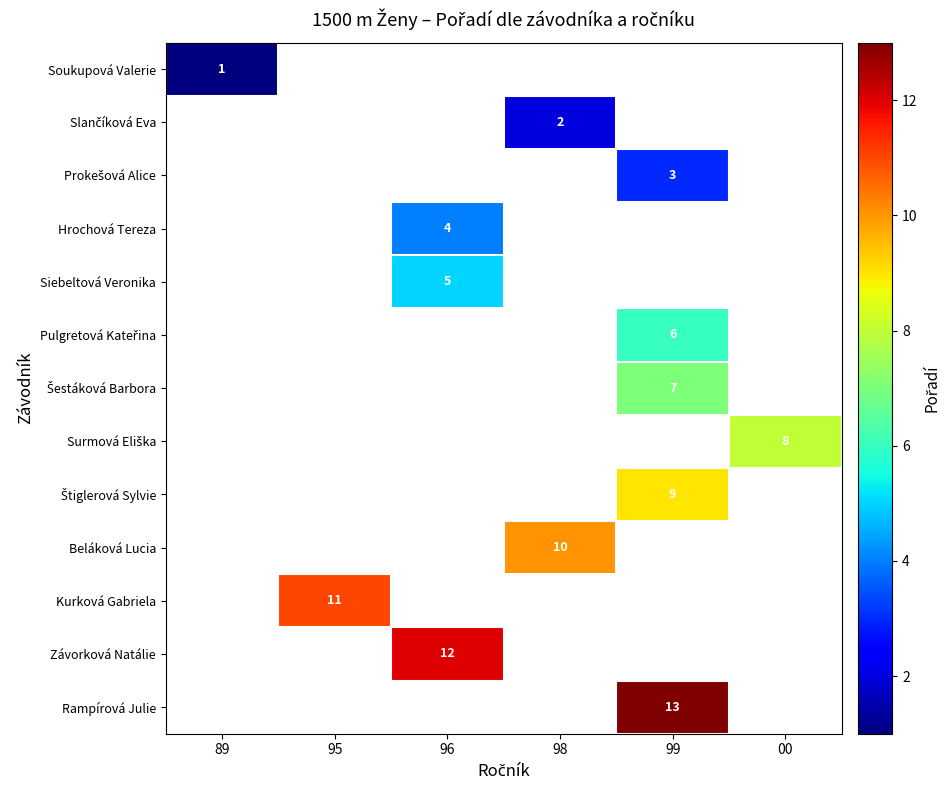

Is the value of Beláková Lucia at 95 greater than the value of Slančíková Eva at 96?

No